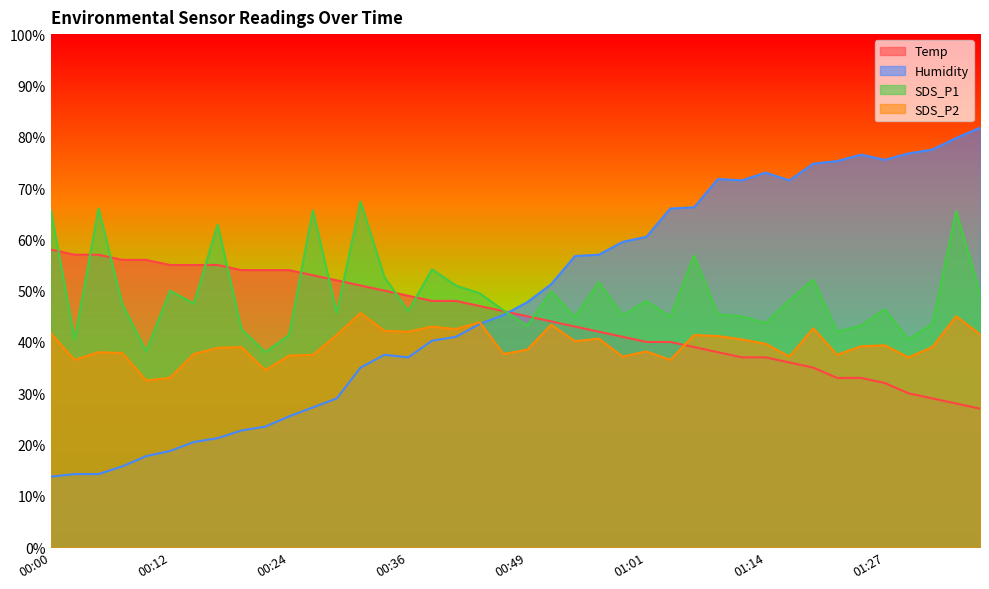

What is the label of the 13th point from the left?

00:29